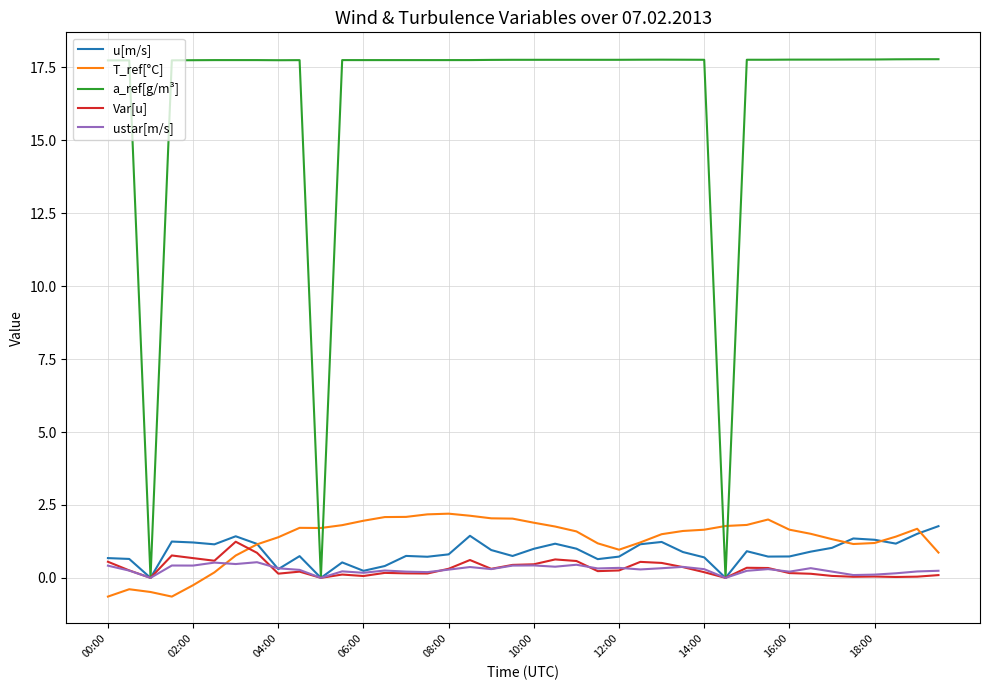

Which series has the largest total across all categories?

a_ref[g/m³]